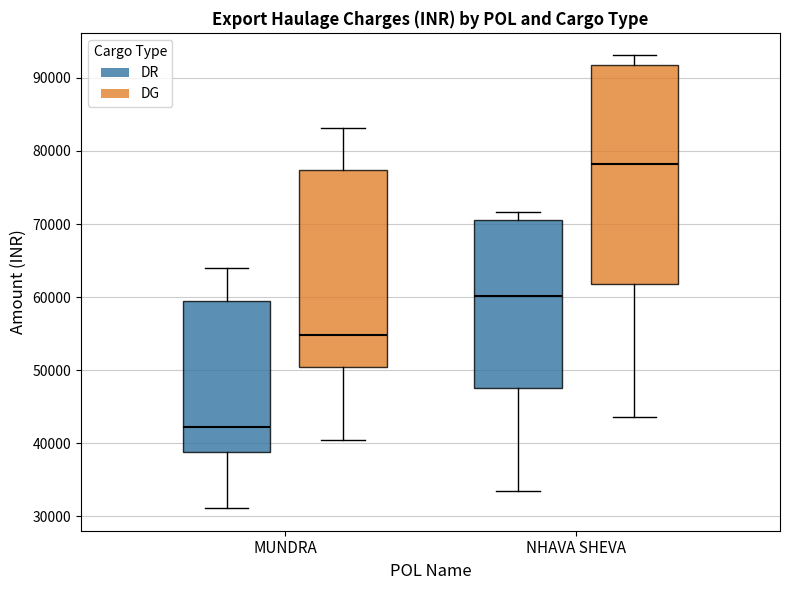

Which box's median line is the lowest?

MUNDRA (DR)